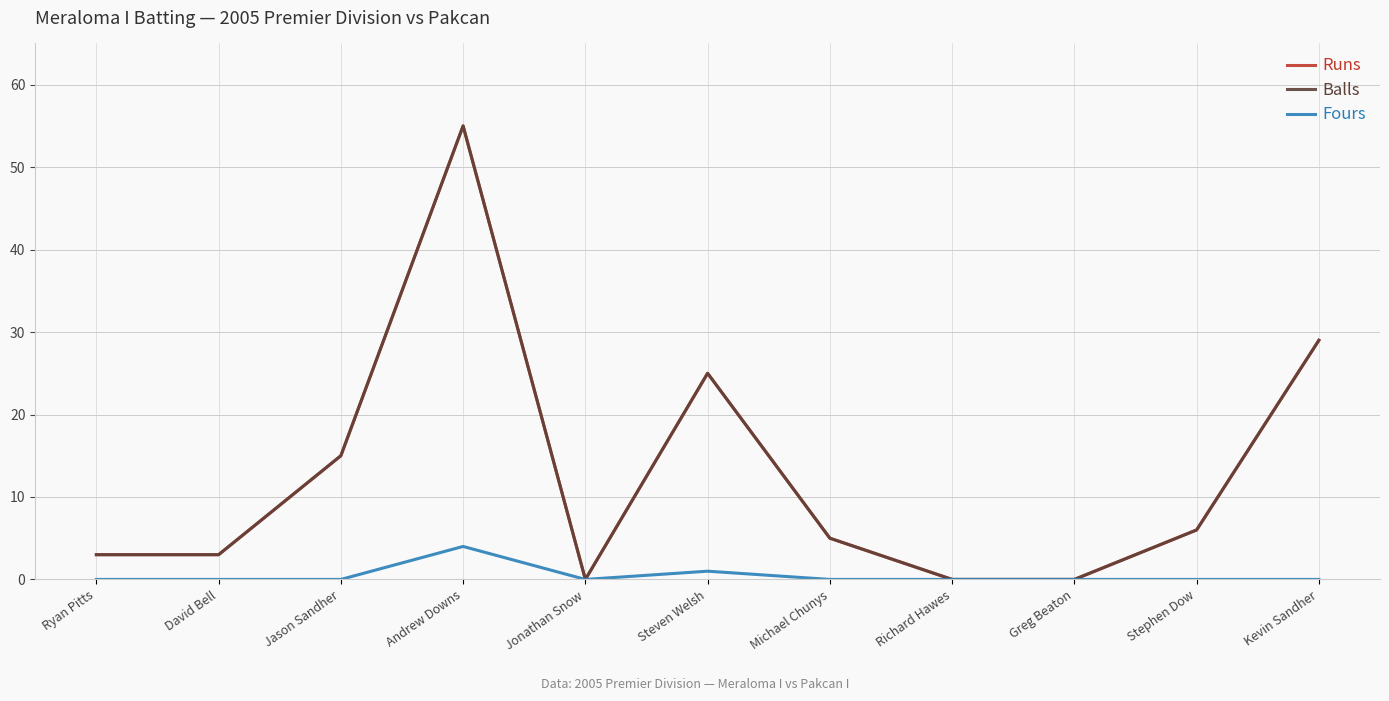

Reading left to right, transcribe all the data shown in this chart.

Runs: 3	3	15	55	0	25	5	0	0	6	29
Balls: 3	3	15	55	0	25	5	0	0	6	29
Fours: 0	0	0	4	0	1	0	0	0	0	0